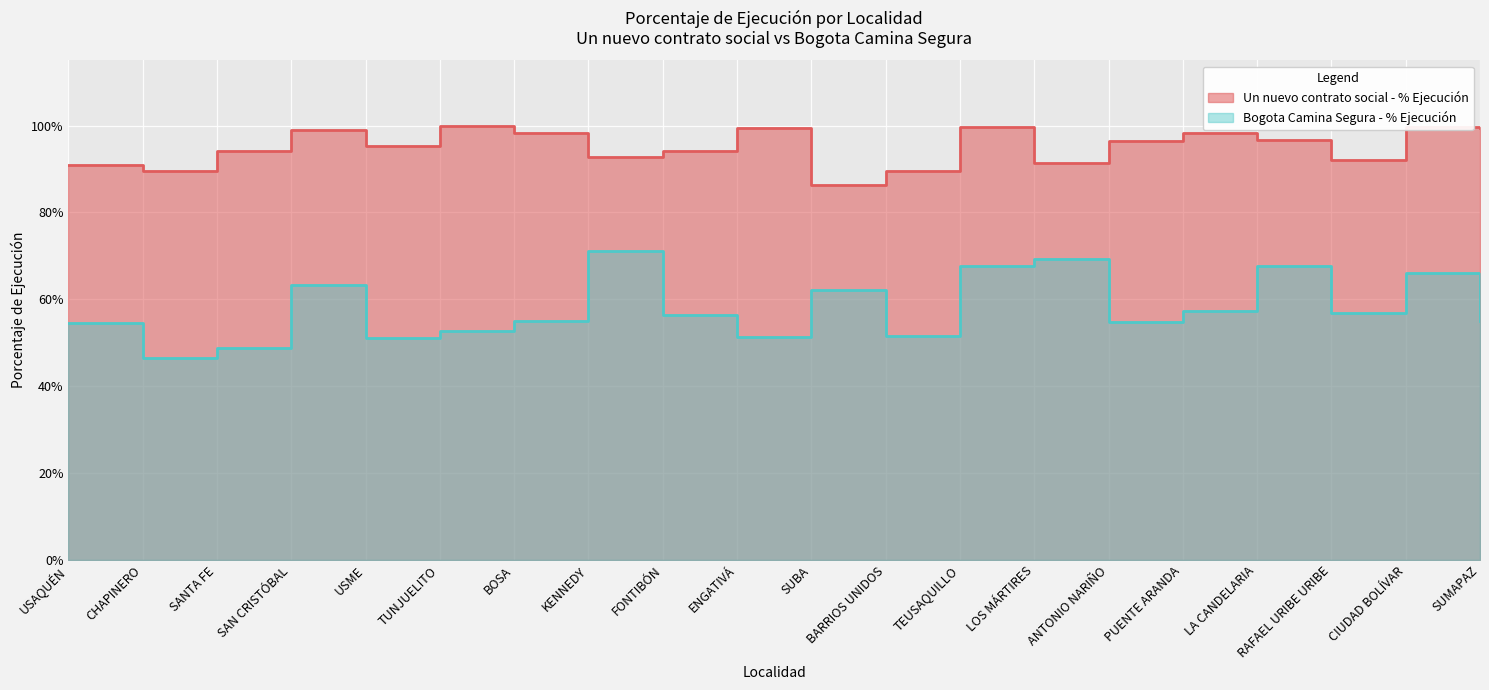

At which label is Un nuevo contrato social - % Ejecución closest to 0?

SUBA